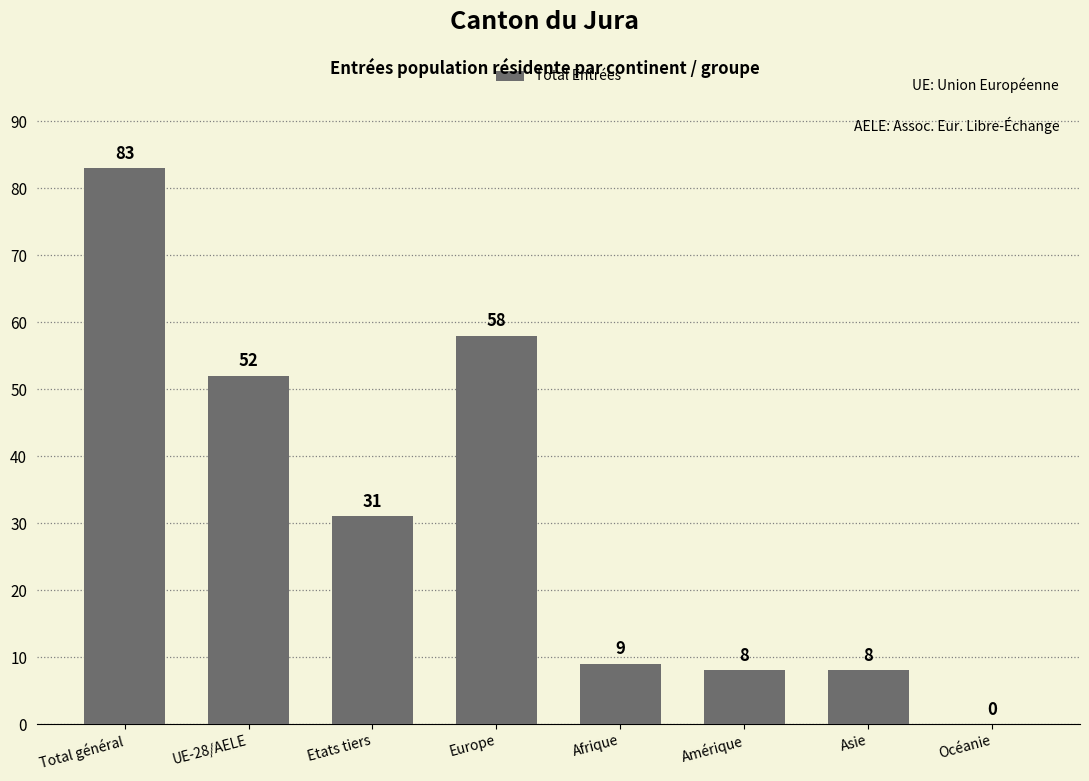

What is the difference between the values at Europe and Etats tiers?

27